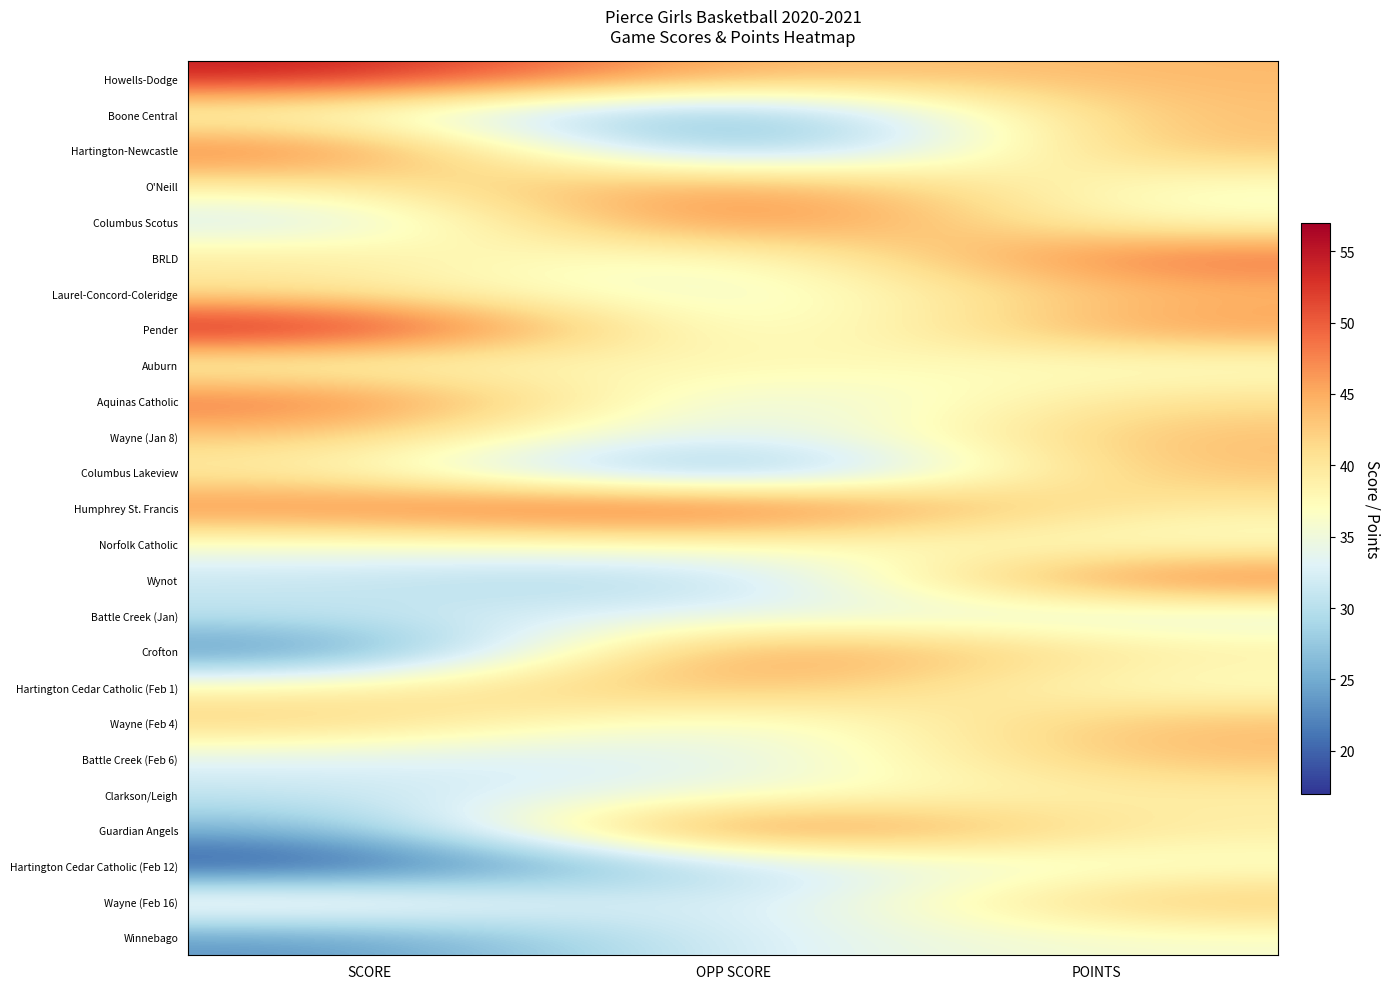

How many distinct data groups are displayed?

25